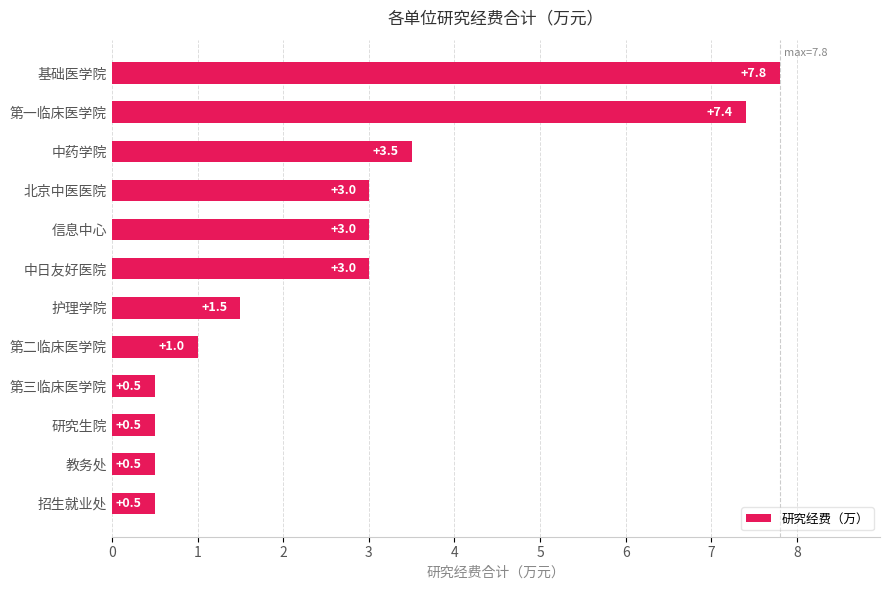

What is the smallest value displayed?

0.5